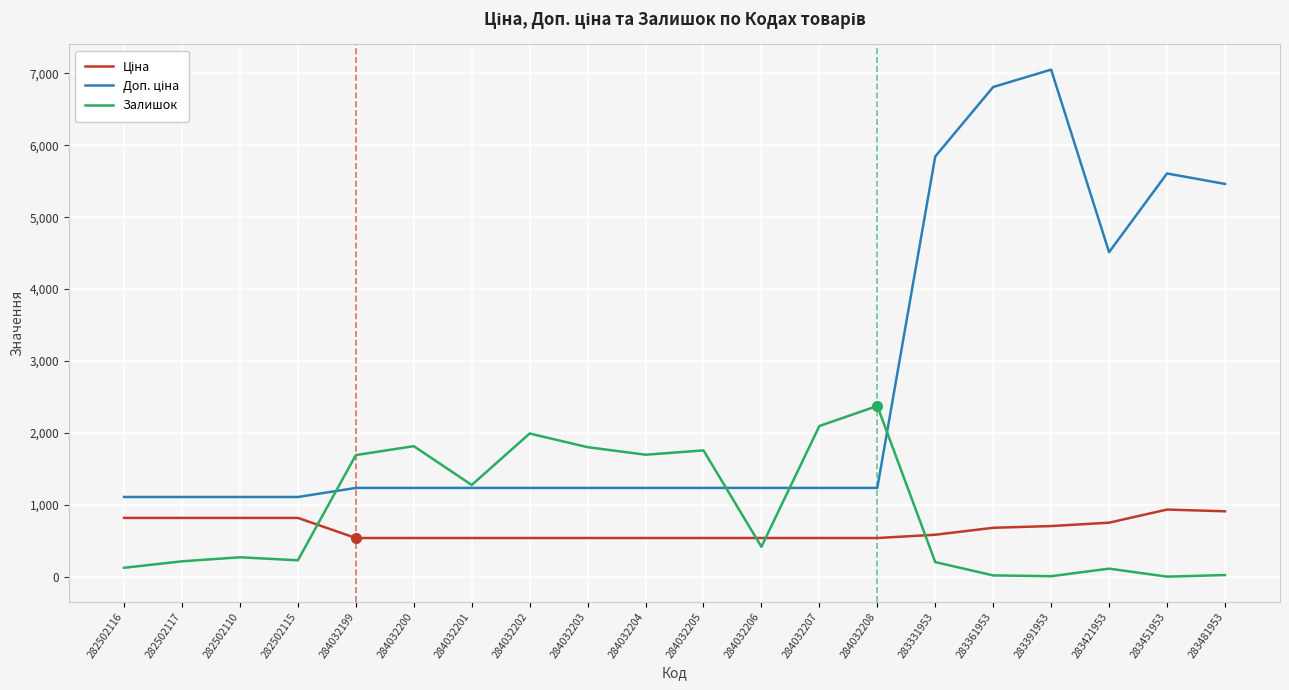

What is the maximum value shown in the chart?

7051.3